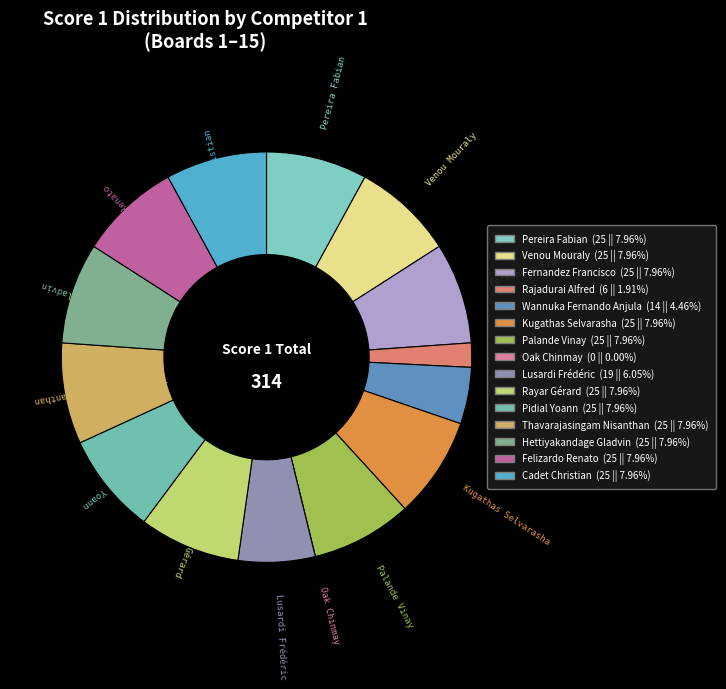

Does Wannuka Fernando Anjula represent more than half of the total?

No